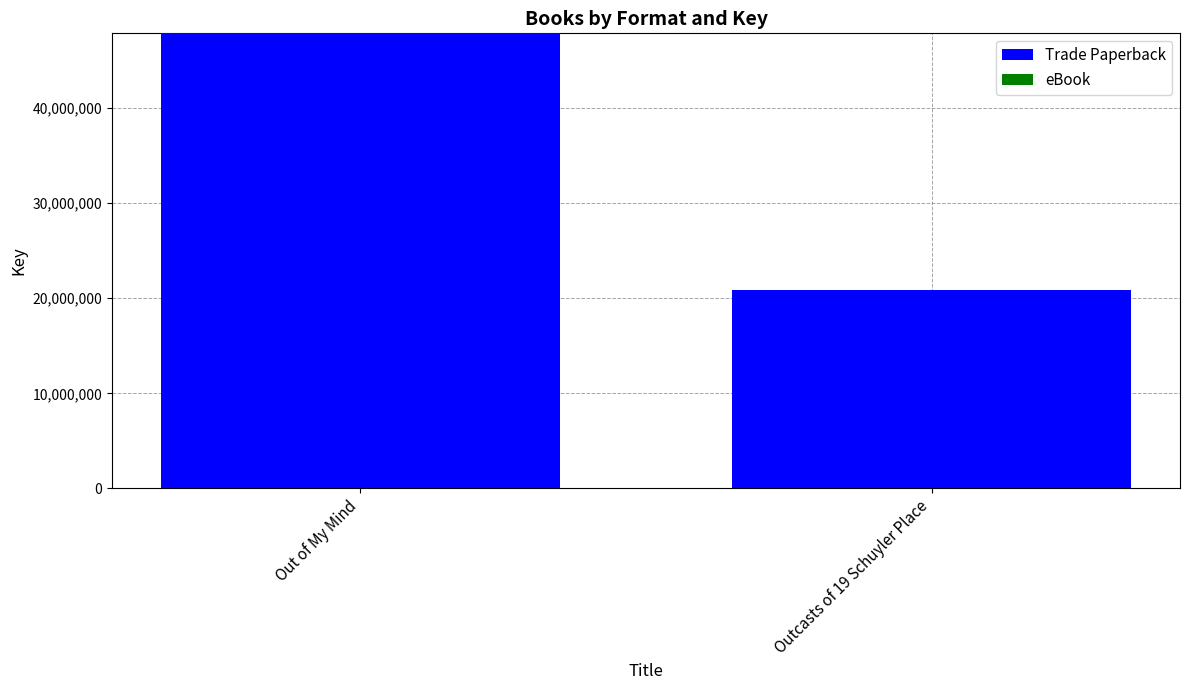

Does the chart contain any negative values?

No